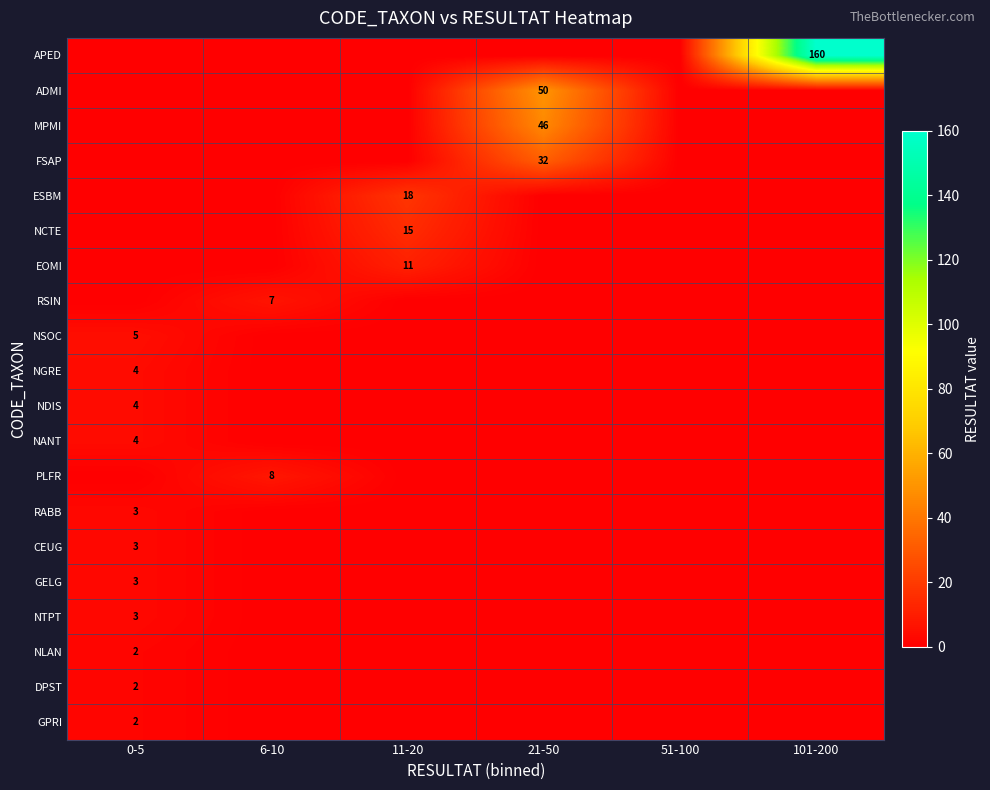

What is the difference between the highest and lowest values at 11-20?

18